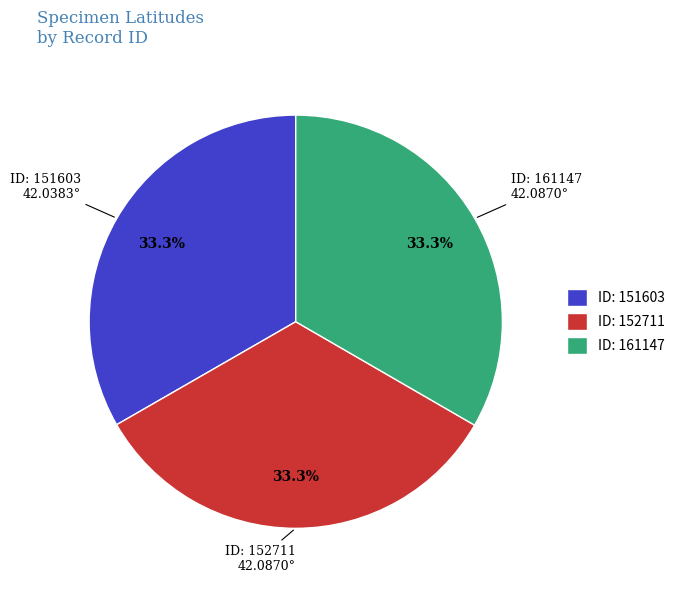

How many segments does this pie chart have?

3